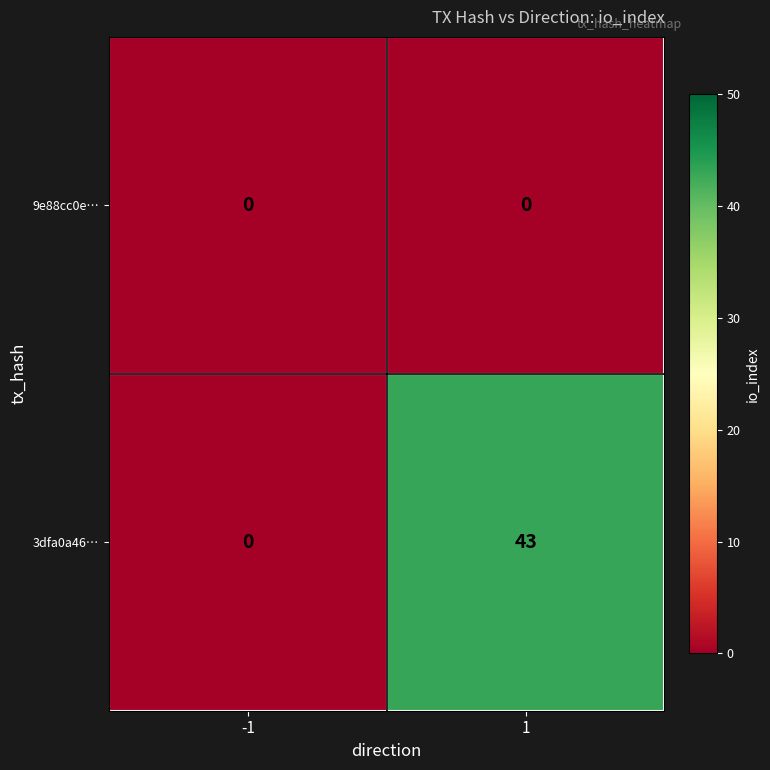

List the series in order of their overall mean, highest first.

3dfa0a46…, 9e88cc0e…